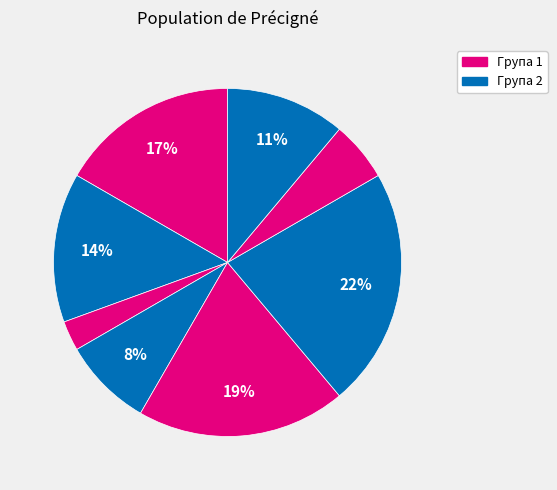

How many slices are in this pie chart?

8